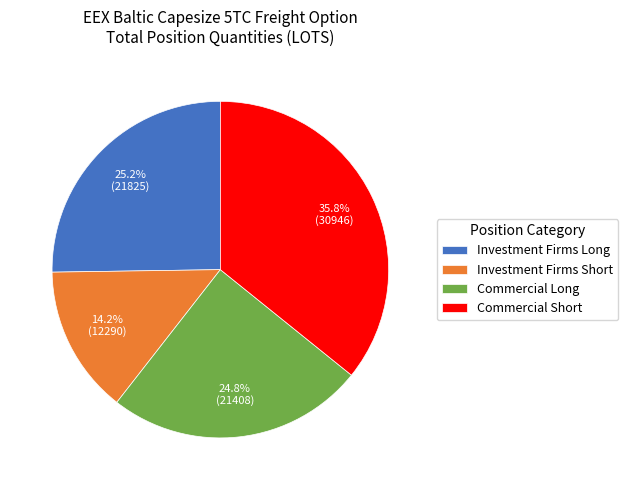

To the nearest percent, what is the difference between the Commercial Long and Investment Firms Short slice percentages?

11%